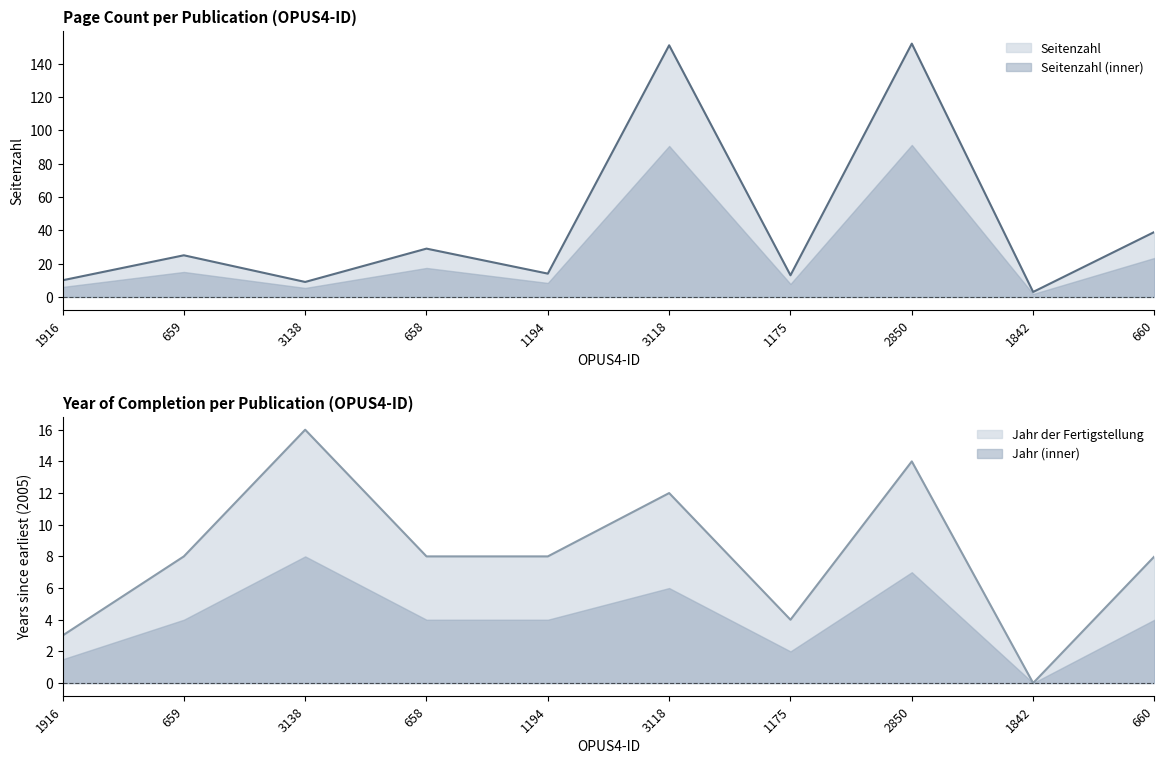

At which category is the sum across all series the highest?

2850